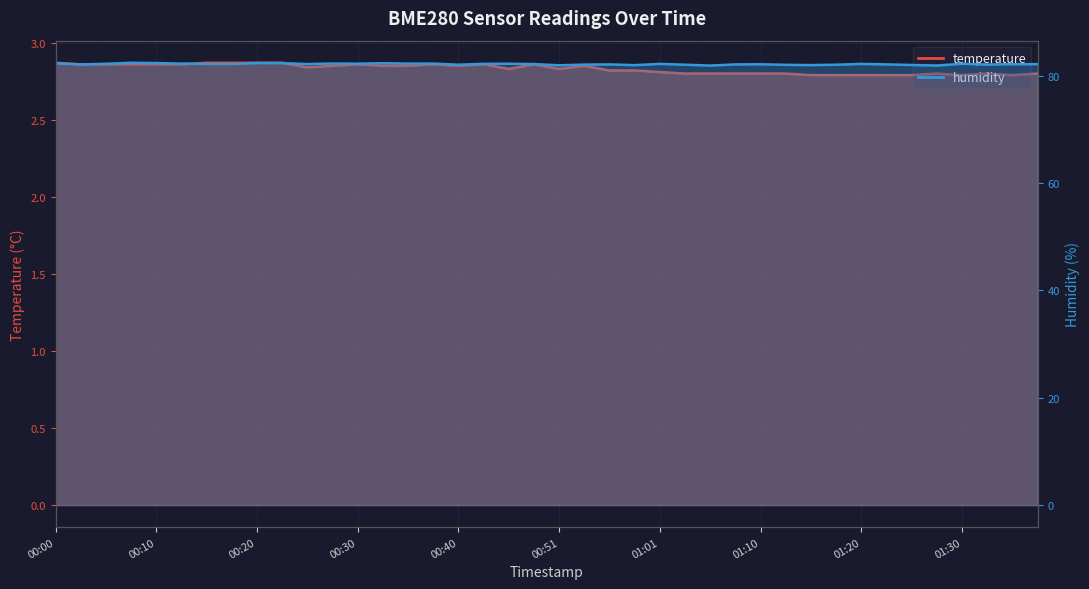

How many categories are shown in the chart?

40